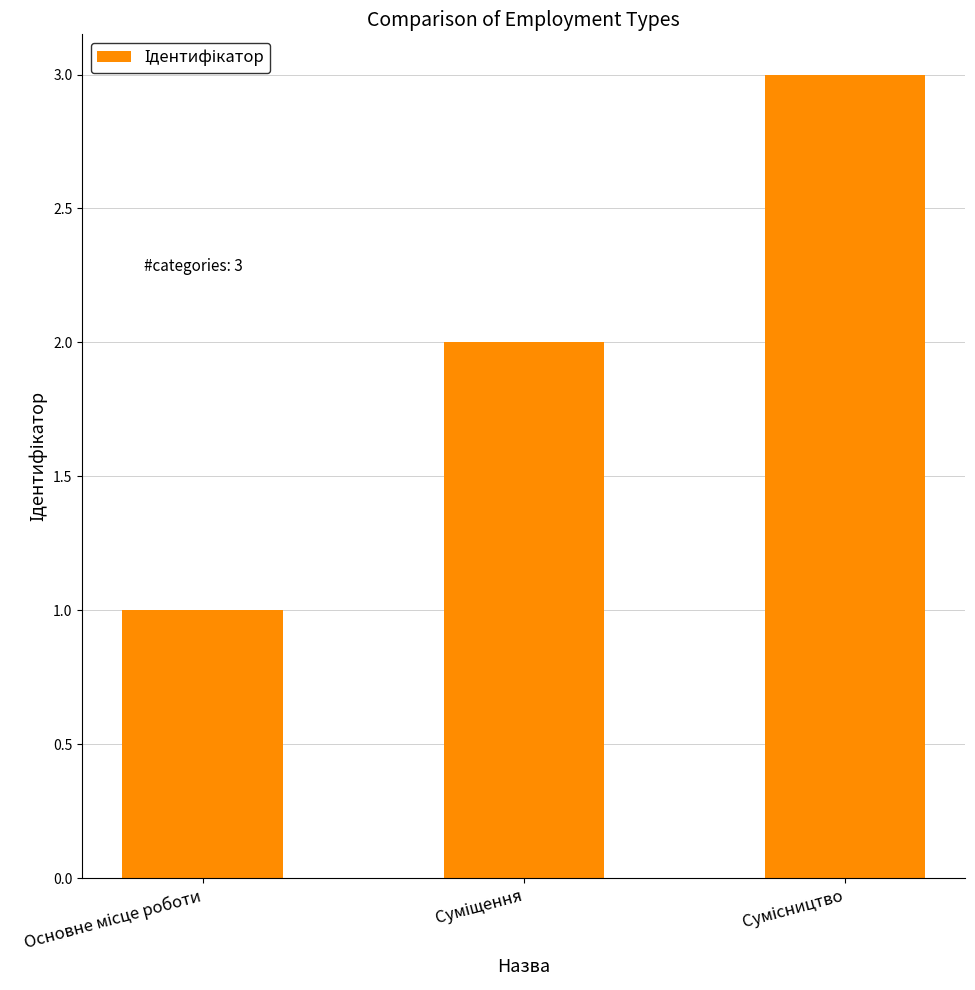

What is the sum of all values?

6